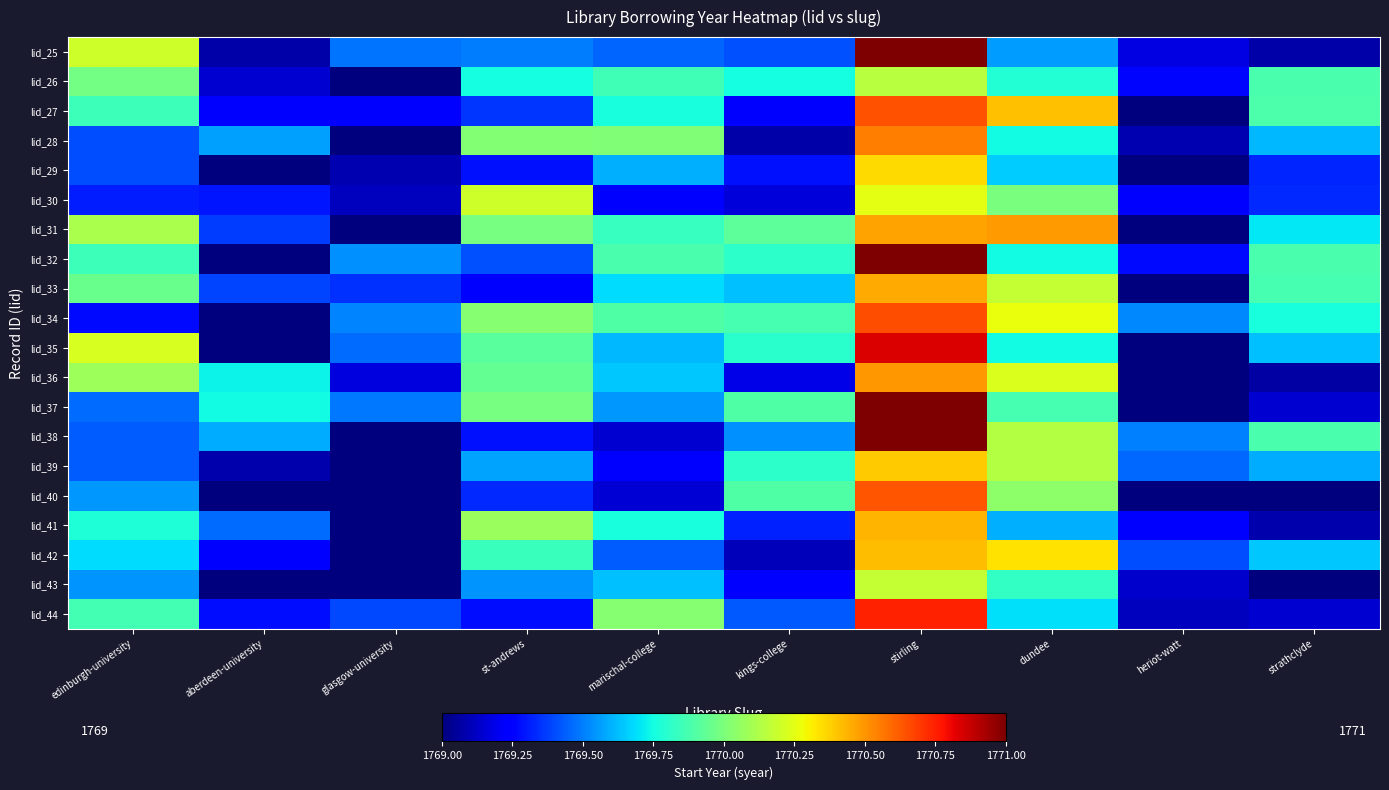

Reading left to right, extract all data points from this chart.

lid_25: edinburgh-university=1770.2	aberdeen-university=1769.1	glasgow-university=1769.5	st-andrews=1769.5	marischal-college=1769.4	kings-college=1769.4	stirling=1771.0	dundee=1769.6	heriot-watt=1769.2	strathclyde=1769.1
lid_26: edinburgh-university=1770.0	aberdeen-university=1769.1	glasgow-university=1769.0	st-andrews=1769.8	marischal-college=1769.9	kings-college=1769.8	stirling=1770.1	dundee=1769.8	heriot-watt=1769.3	strathclyde=1769.9
lid_27: edinburgh-university=1769.8	aberdeen-university=1769.2	glasgow-university=1769.2	st-andrews=1769.4	marischal-college=1769.8	kings-college=1769.2	stirling=1770.6	dundee=1770.4	heriot-watt=1769.0	strathclyde=1769.9
lid_28: edinburgh-university=1769.4	aberdeen-university=1769.6	glasgow-university=1769.0	st-andrews=1770.0	marischal-college=1770.0	kings-college=1769.1	stirling=1770.6	dundee=1769.7	heriot-watt=1769.1	strathclyde=1769.6
lid_29: edinburgh-university=1769.4	aberdeen-university=1769.0	glasgow-university=1769.1	st-andrews=1769.3	marischal-college=1769.6	kings-college=1769.3	stirling=1770.4	dundee=1769.7	heriot-watt=1769.0	strathclyde=1769.3
lid_30: edinburgh-university=1769.3	aberdeen-university=1769.3	glasgow-university=1769.1	st-andrews=1770.2	marischal-college=1769.2	kings-college=1769.2	stirling=1770.3	dundee=1770.0	heriot-watt=1769.2	strathclyde=1769.3
lid_31: edinburgh-university=1770.1	aberdeen-university=1769.4	glasgow-university=1769.0	st-andrews=1770.0	marischal-college=1769.8	kings-college=1769.9	stirling=1770.5	dundee=1770.5	heriot-watt=1769.0	strathclyde=1769.7
lid_32: edinburgh-university=1769.9	aberdeen-university=1769.0	glasgow-university=1769.5	st-andrews=1769.4	marischal-college=1769.9	kings-college=1769.8	stirling=1771.0	dundee=1769.7	heriot-watt=1769.3	strathclyde=1769.9
lid_33: edinburgh-university=1770.0	aberdeen-university=1769.4	glasgow-university=1769.3	st-andrews=1769.2	marischal-college=1769.7	kings-college=1769.6	stirling=1770.5	dundee=1770.2	heriot-watt=1769.0	strathclyde=1769.9
lid_34: edinburgh-university=1769.3	aberdeen-university=1769.0	glasgow-university=1769.5	st-andrews=1770.0	marischal-college=1769.9	kings-college=1769.9	stirling=1770.7	dundee=1770.3	heriot-watt=1769.5	strathclyde=1769.8
lid_35: edinburgh-university=1770.2	aberdeen-university=1769.0	glasgow-university=1769.5	st-andrews=1769.9	marischal-college=1769.6	kings-college=1769.8	stirling=1770.8	dundee=1769.7	heriot-watt=1769.0	strathclyde=1769.6
lid_36: edinburgh-university=1770.1	aberdeen-university=1769.7	glasgow-university=1769.2	st-andrews=1769.9	marischal-college=1769.6	kings-college=1769.2	stirling=1770.5	dundee=1770.2	heriot-watt=1769.0	strathclyde=1769.1
lid_37: edinburgh-university=1769.5	aberdeen-university=1769.7	glasgow-university=1769.5	st-andrews=1770.0	marischal-college=1769.5	kings-college=1769.9	stirling=1771.0	dundee=1769.9	heriot-watt=1769.0	strathclyde=1769.1
lid_38: edinburgh-university=1769.4	aberdeen-university=1769.6	glasgow-university=1769.0	st-andrews=1769.3	marischal-college=1769.1	kings-college=1769.5	stirling=1771.0	dundee=1770.1	heriot-watt=1769.5	strathclyde=1769.9
lid_39: edinburgh-university=1769.4	aberdeen-university=1769.1	glasgow-university=1769.0	st-andrews=1769.6	marischal-college=1769.2	kings-college=1769.8	stirling=1770.4	dundee=1770.1	heriot-watt=1769.5	strathclyde=1769.6
lid_40: edinburgh-university=1769.6	aberdeen-university=1769.0	glasgow-university=1769.0	st-andrews=1769.3	marischal-college=1769.2	kings-college=1769.9	stirling=1770.6	dundee=1770.0	heriot-watt=1769.0	strathclyde=1769.0
lid_41: edinburgh-university=1769.8	aberdeen-university=1769.5	glasgow-university=1769.0	st-andrews=1770.1	marischal-college=1769.8	kings-college=1769.3	stirling=1770.4	dundee=1769.6	heriot-watt=1769.2	strathclyde=1769.1
lid_42: edinburgh-university=1769.7	aberdeen-university=1769.2	glasgow-university=1769.0	st-andrews=1769.8	marischal-college=1769.4	kings-college=1769.1	stirling=1770.4	dundee=1770.3	heriot-watt=1769.4	strathclyde=1769.6
lid_43: edinburgh-university=1769.5	aberdeen-university=1769.0	glasgow-university=1769.0	st-andrews=1769.5	marischal-college=1769.6	kings-college=1769.2	stirling=1770.2	dundee=1769.8	heriot-watt=1769.1	strathclyde=1769.0
lid_44: edinburgh-university=1769.9	aberdeen-university=1769.3	glasgow-university=1769.4	st-andrews=1769.3	marischal-college=1770.0	kings-college=1769.4	stirling=1770.7	dundee=1769.7	heriot-watt=1769.1	strathclyde=1769.1